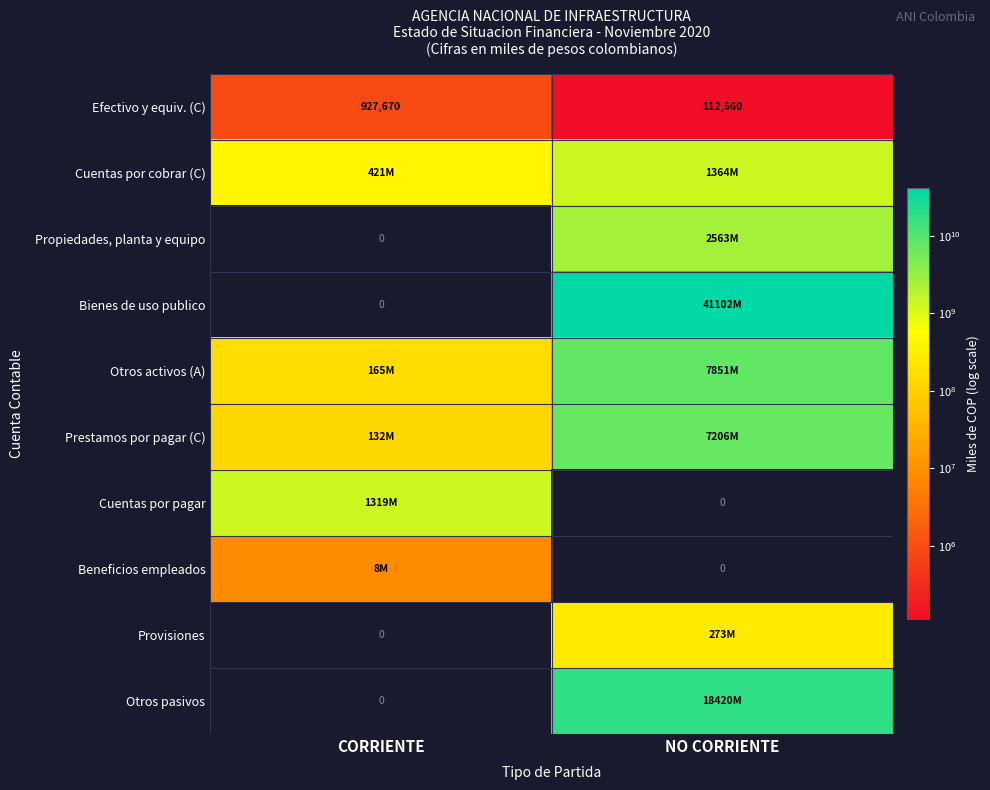

At which category does the chart reach its minimum across all series?

CORRIENTE